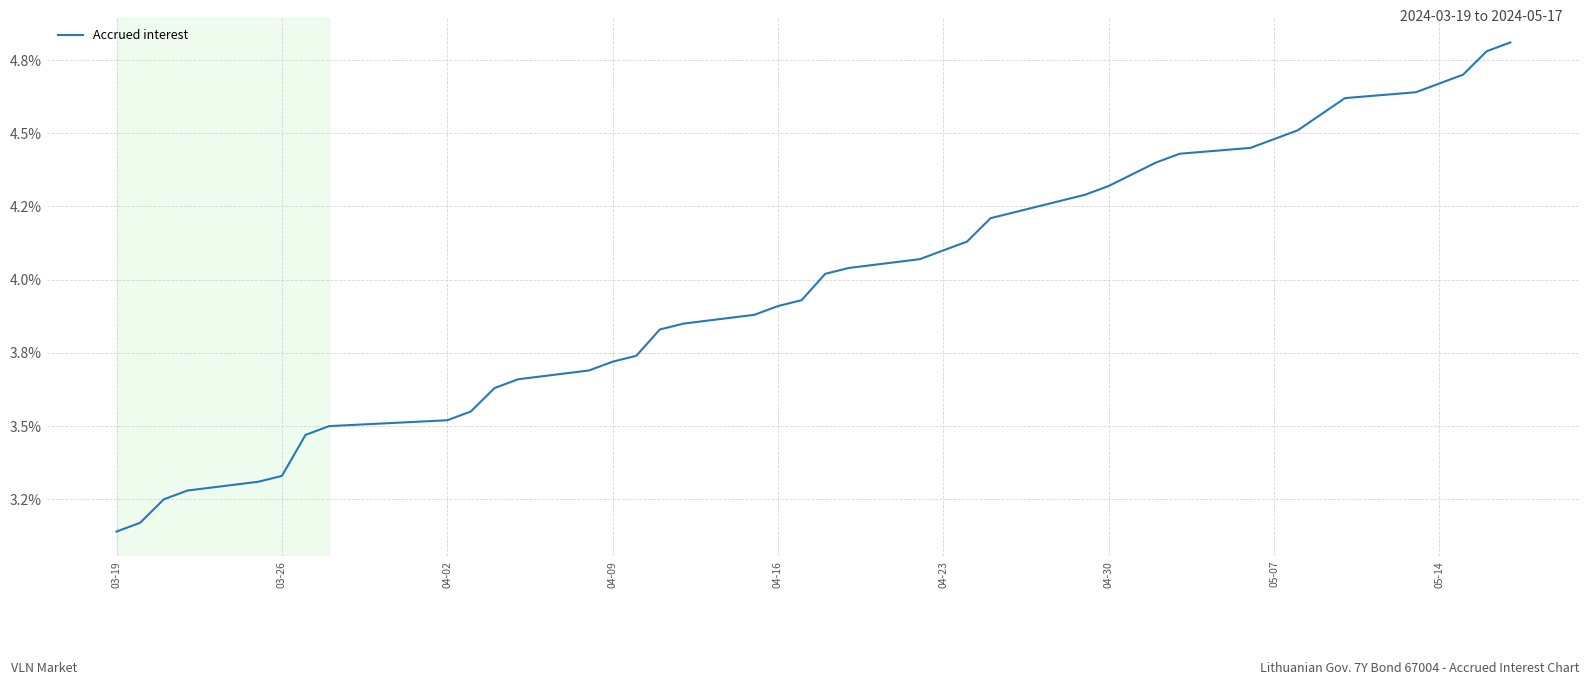

Does the chart display data point markers on the line(s)?

No